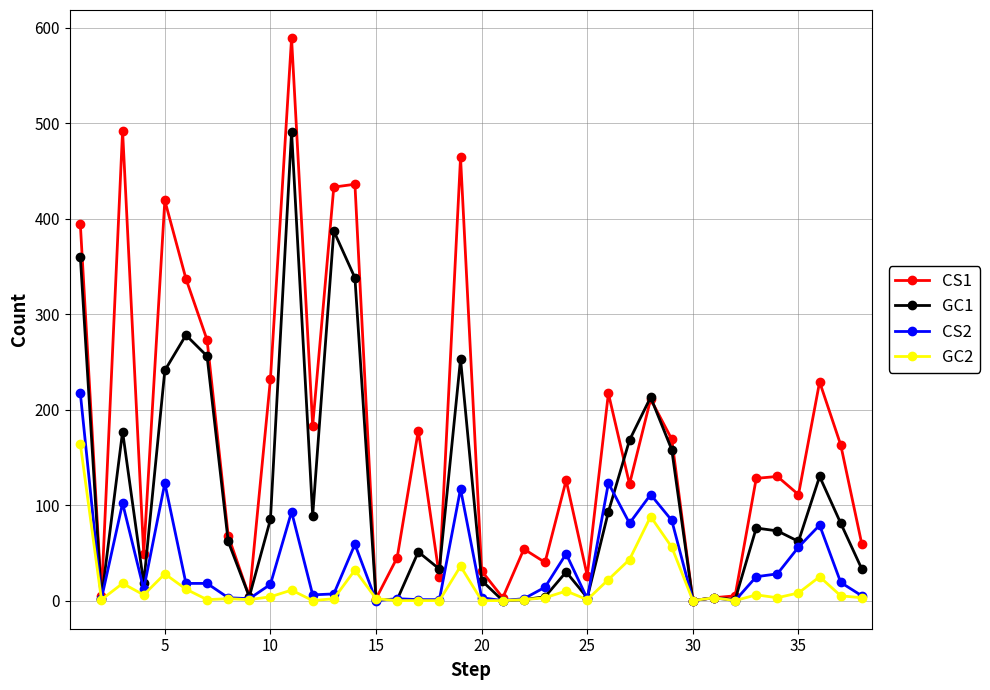

Rank the series by their maximum value, from highest to lowest.

CS1, GC1, CS2, GC2